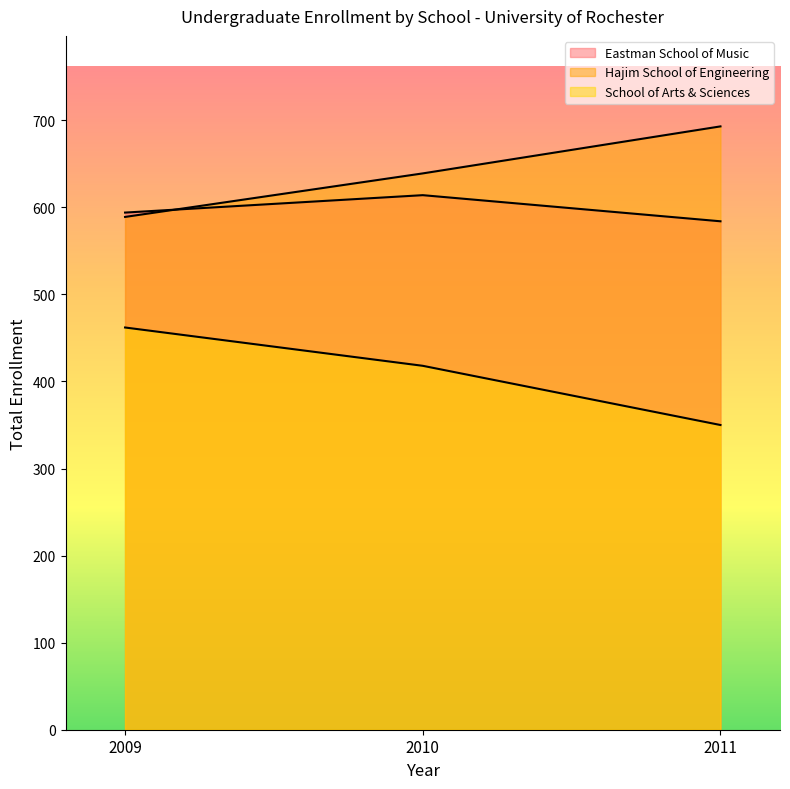

At how many categories does at least one series exceed 546?

3